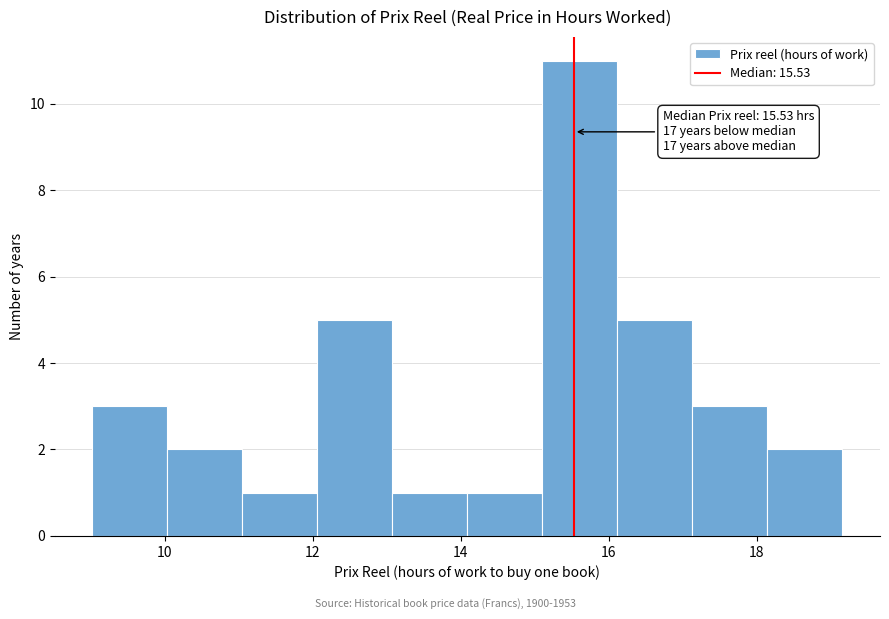

Over which range of the x-axis is the bar tallest?

15.2 to 16.2